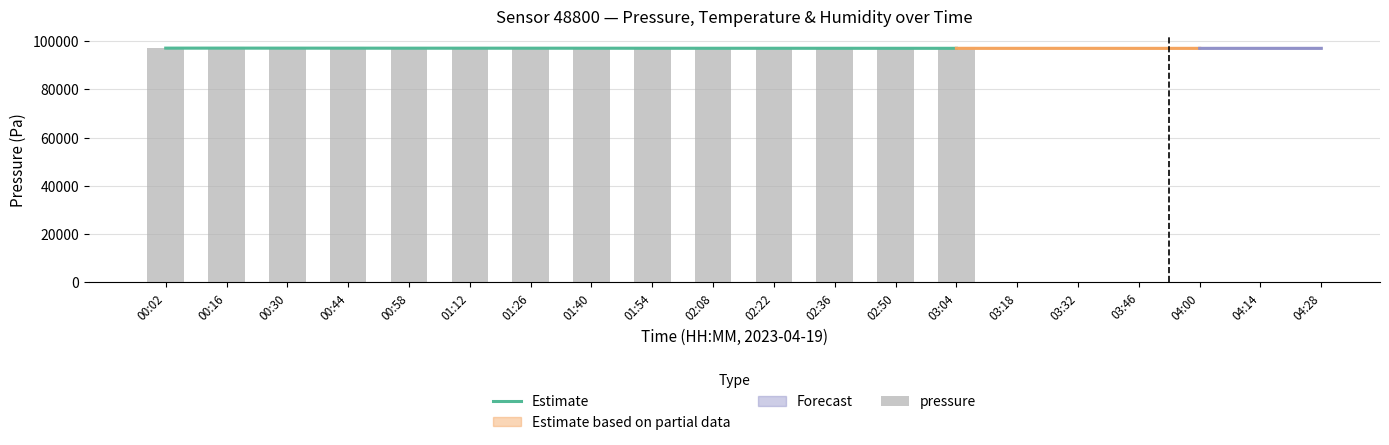

Is the value of pressure at 02:22 greater than the value of Estimate at 01:26?

No